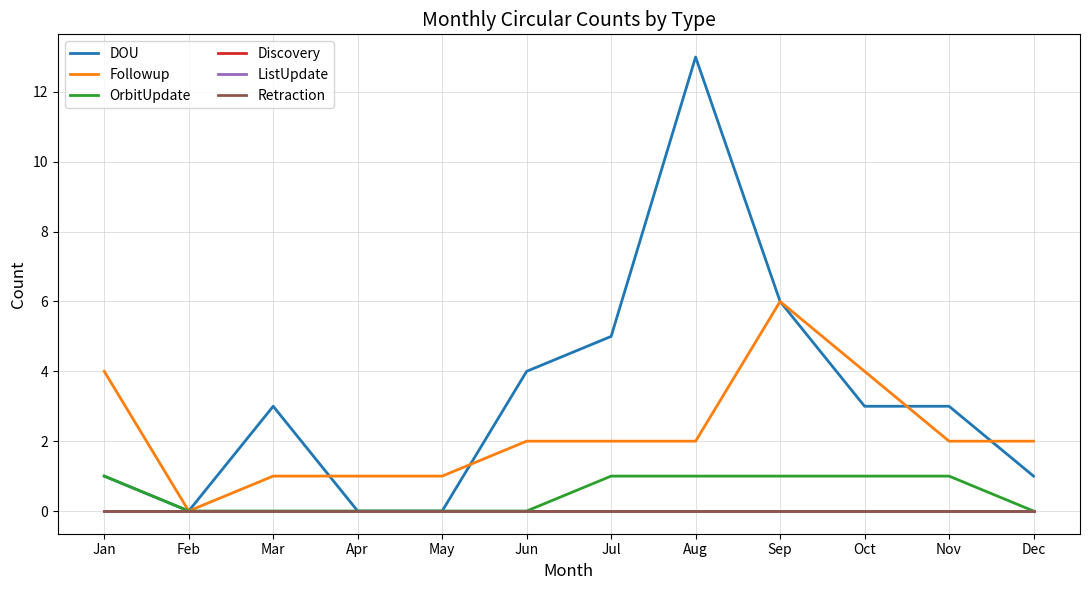

What is the spread (max minus min) of values at Jan?

4